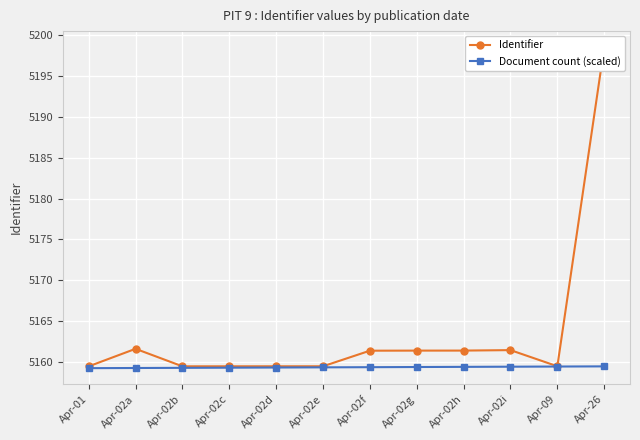

The Identifier series shows 5161.4 at Apr-02f. True or false?

True